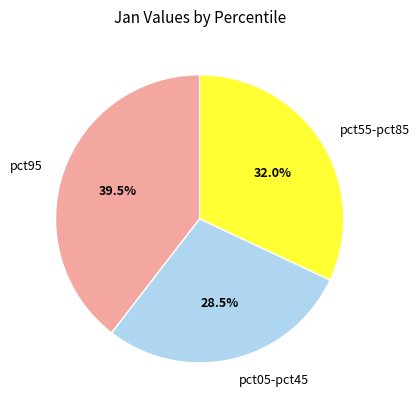

Is there any slice that represents more than half of the pie?

No